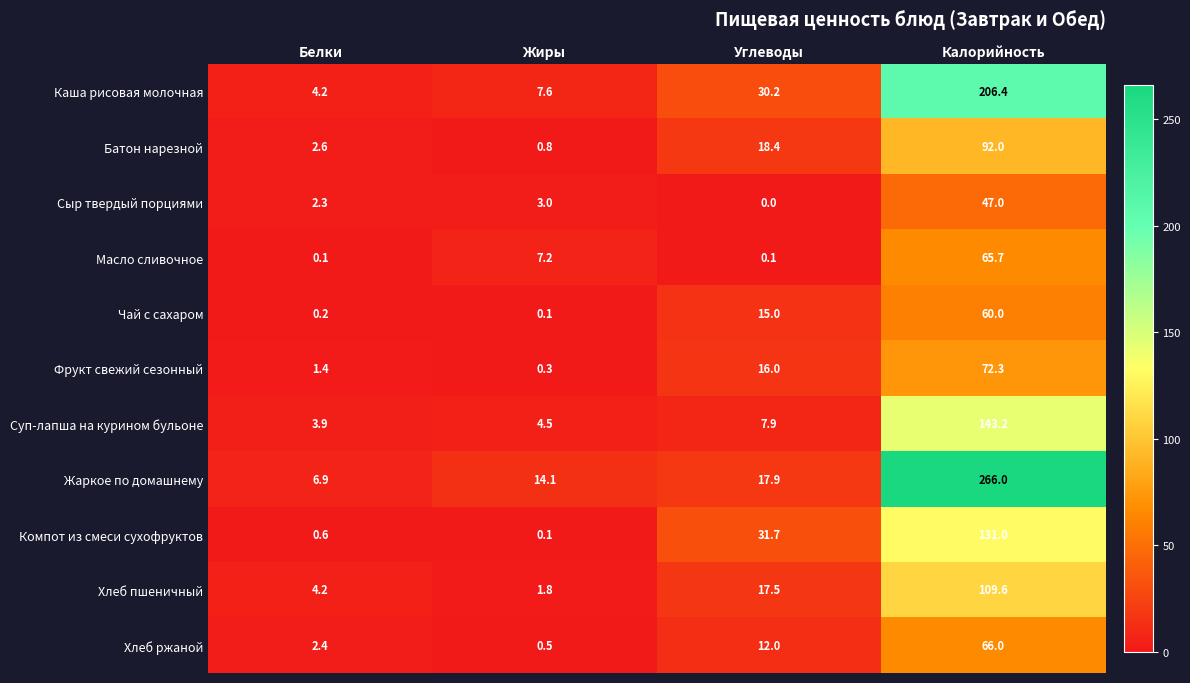

What is the sum of the Хлеб пшеничный values at Белки and Калорийность?

113.8